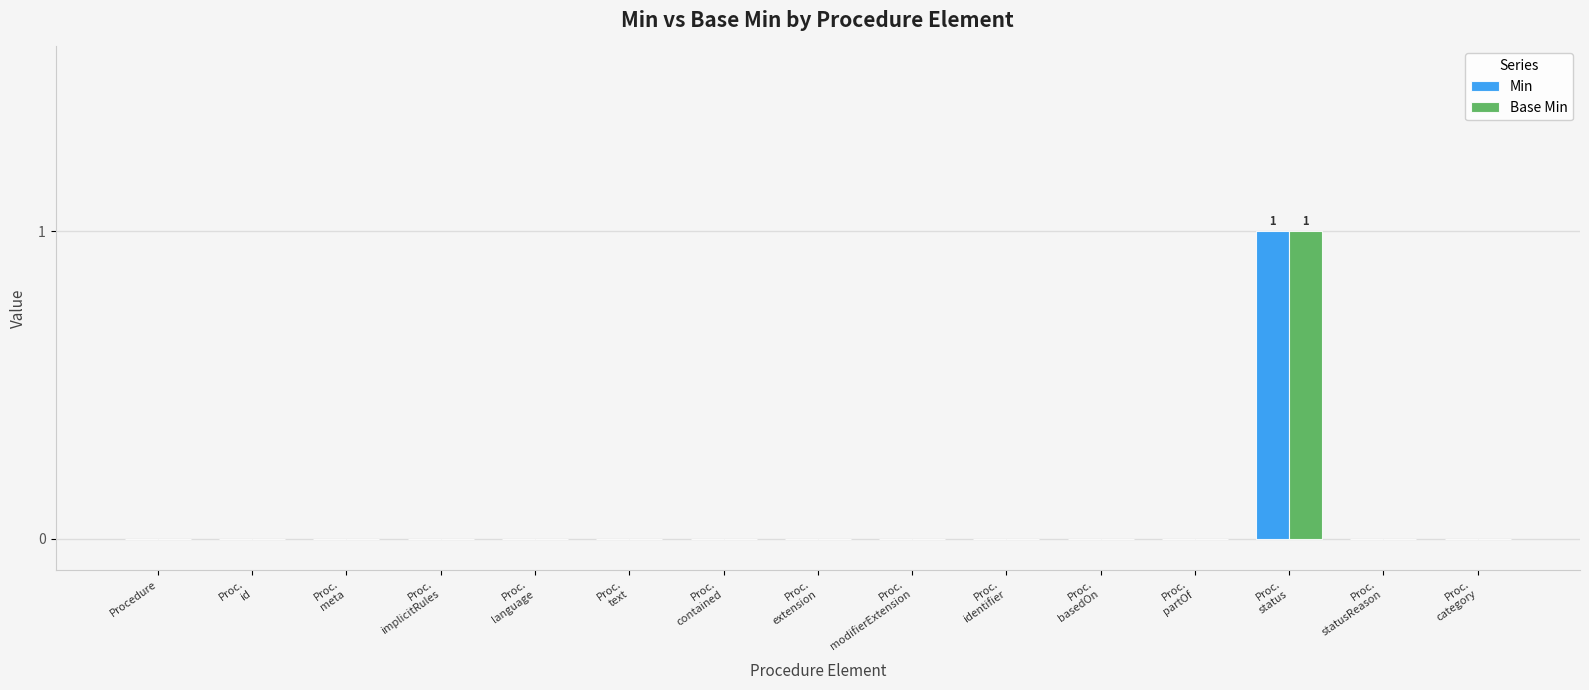

How many categories are shown in the chart?

15